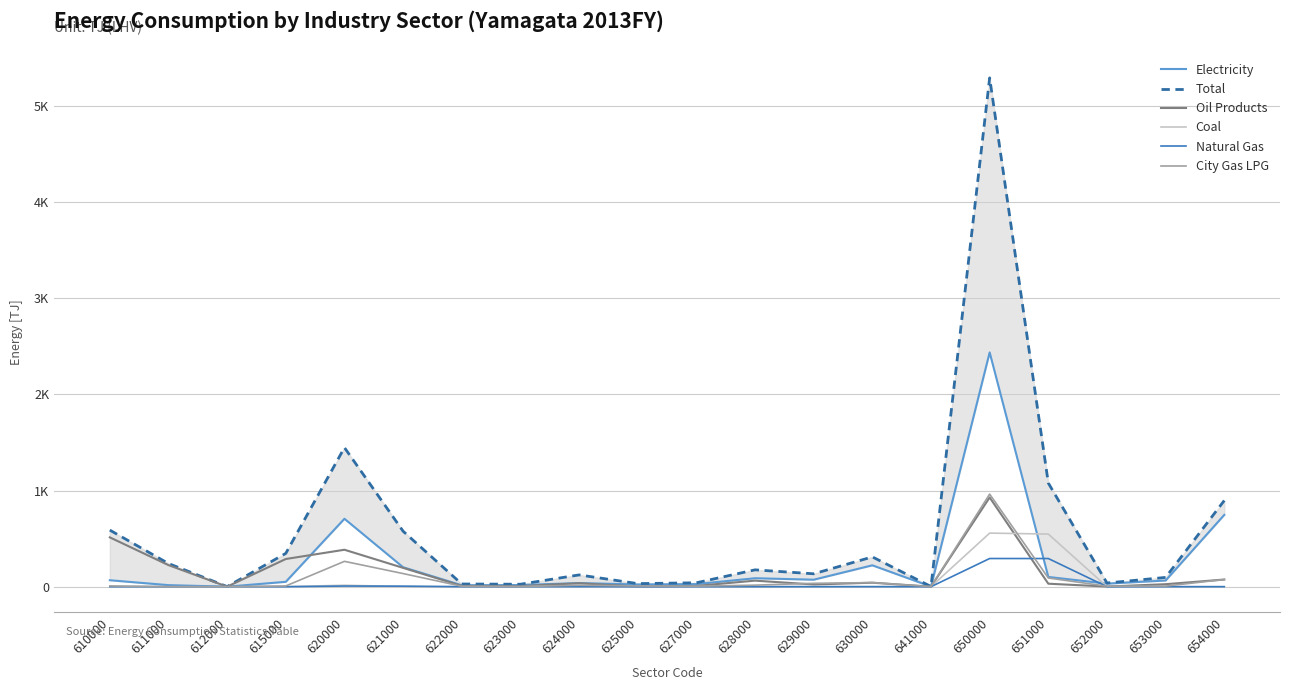

Is it true that Coal equals 299.1 at 611000?

False